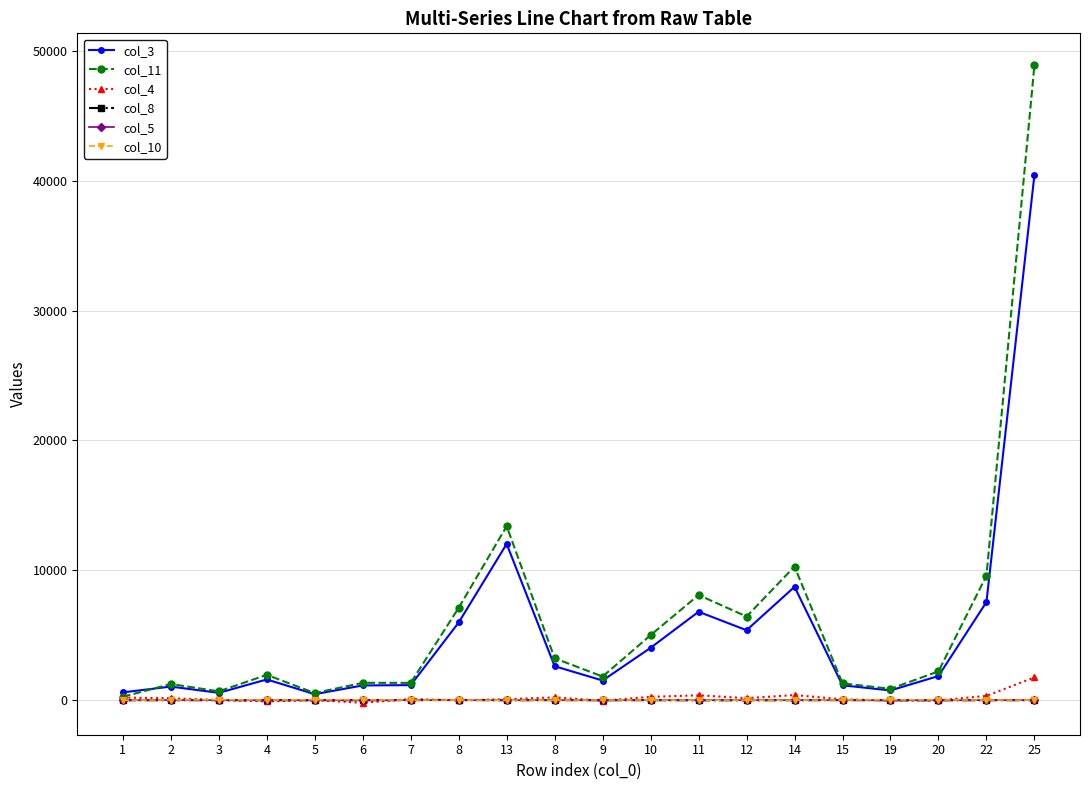

Which category has the highest value across all series?

25